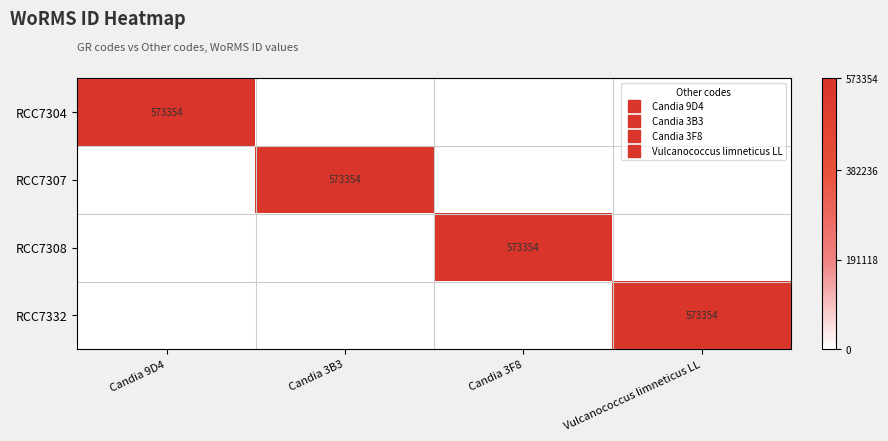

How many positive values does the RCC7307 series have?

1